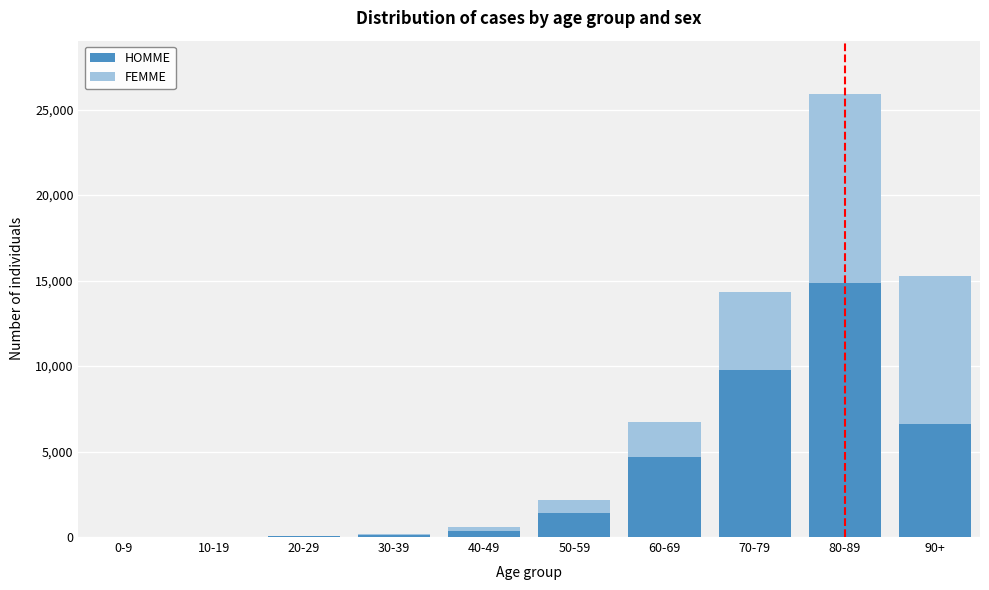

What is the sum of all HOMME values?

37789